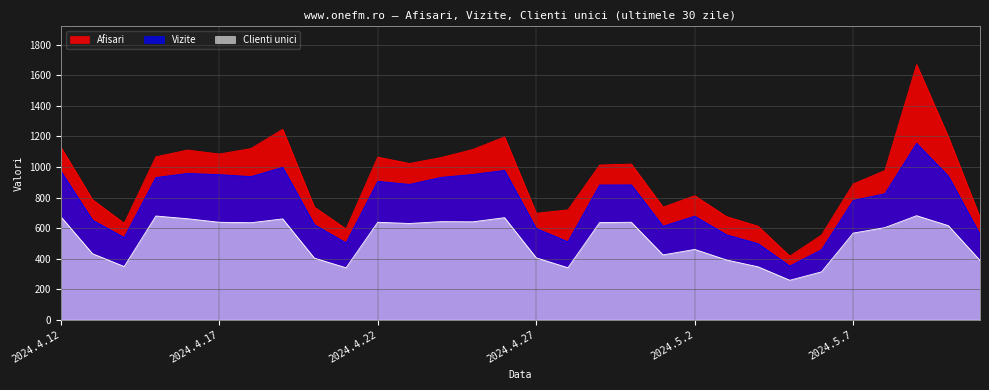

What is the minimum value for Vizite?

351